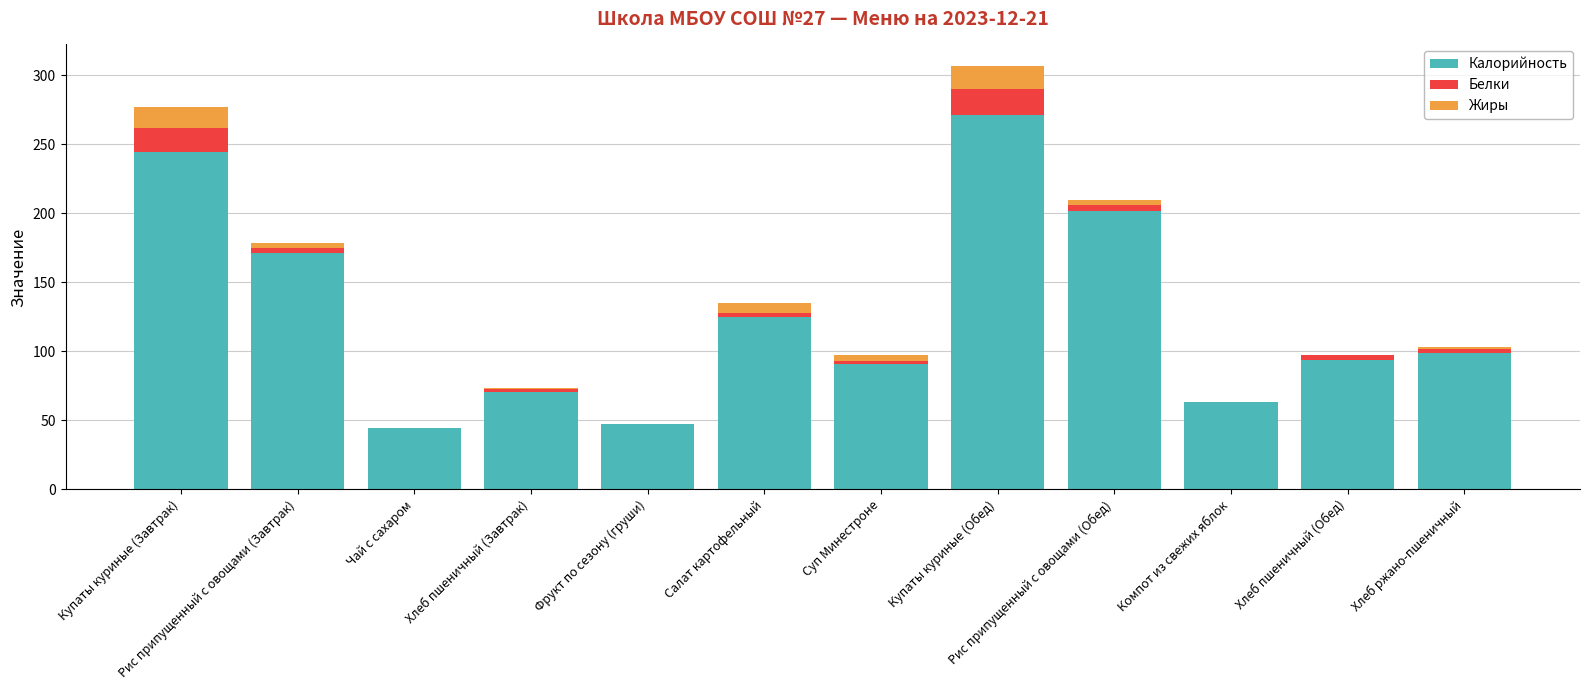

What is the sum of all Калорийность values?

1522.9